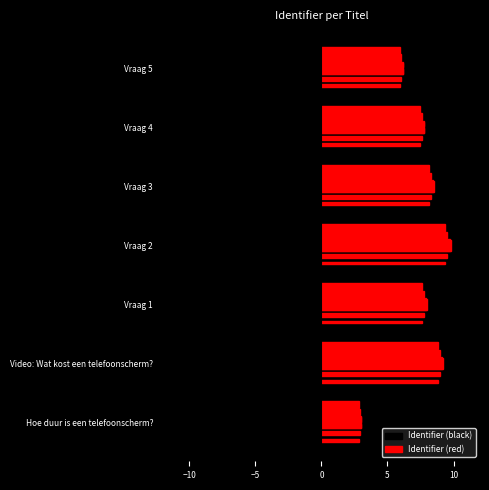

What is the value of the Identifier (black) bar at the 5th from the left?

-6.9